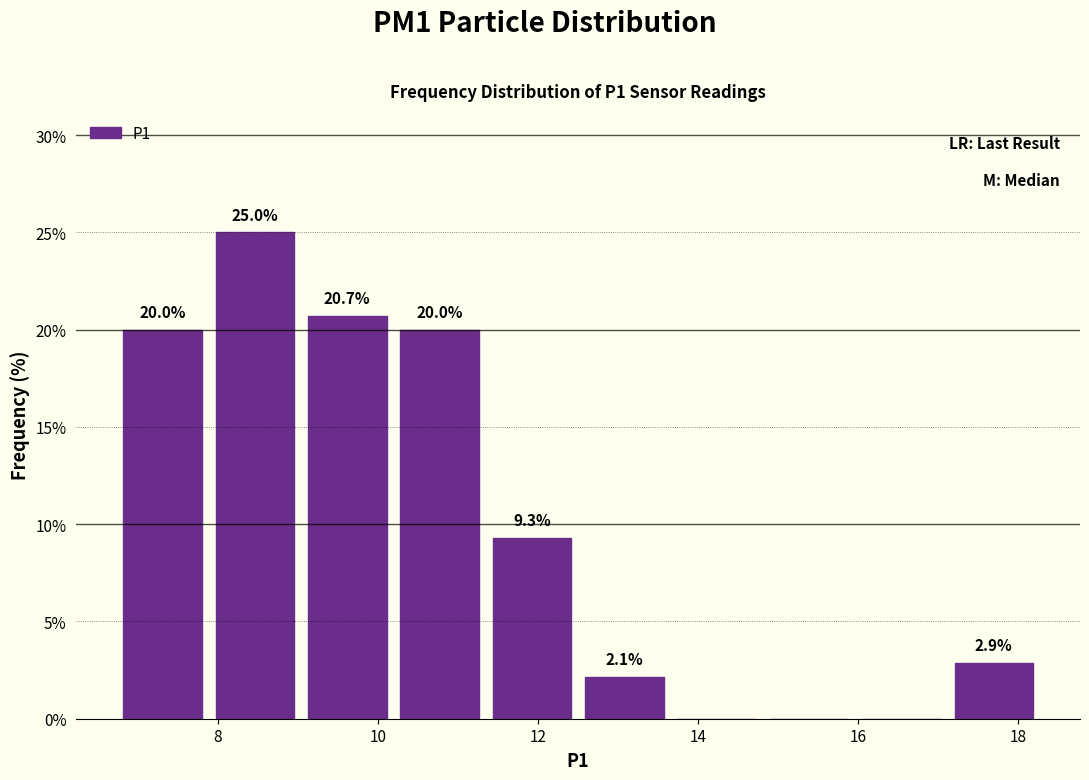

Which range on the x-axis has the tallest bar?

7.8 to 9.0